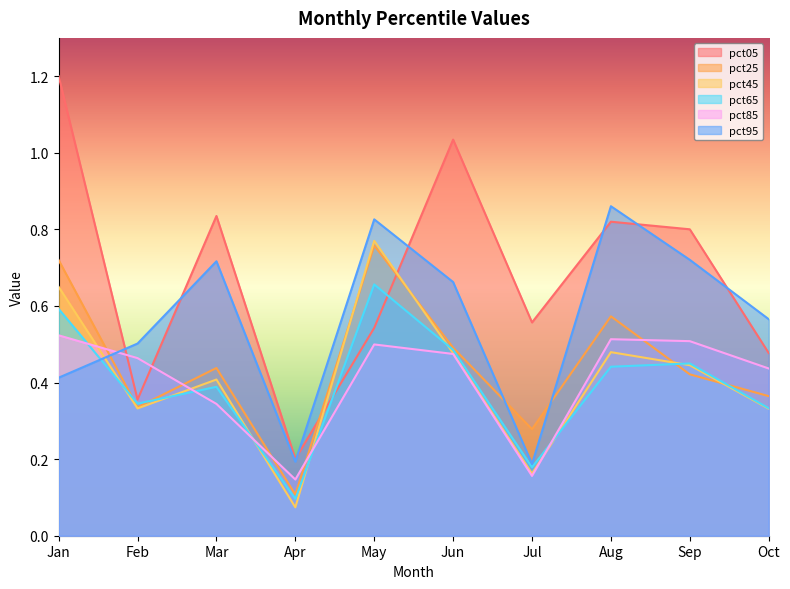

At which label does pct05 reach its peak?

Jan